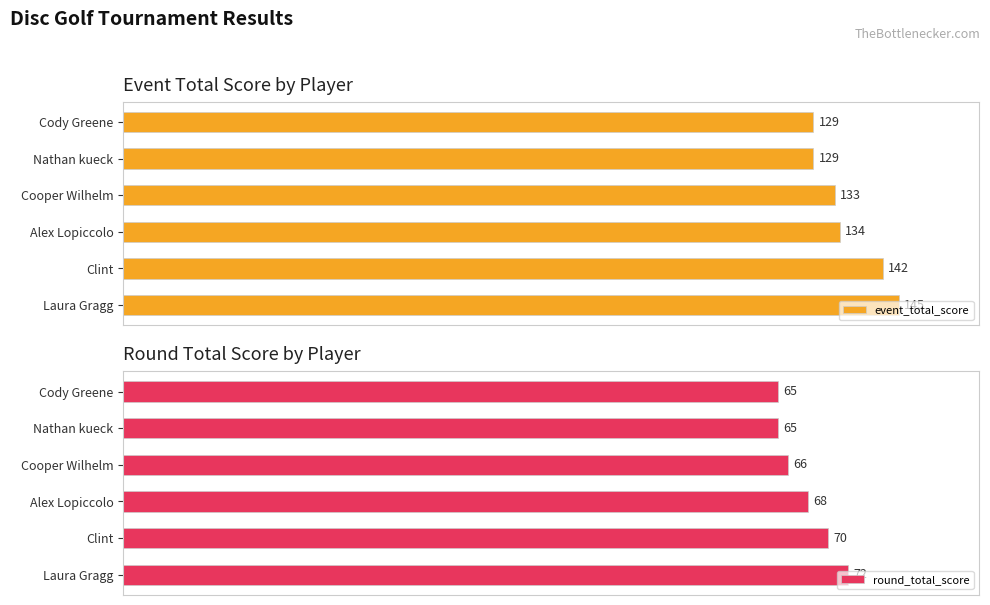

At how many categories does at least one series exceed 75?

6